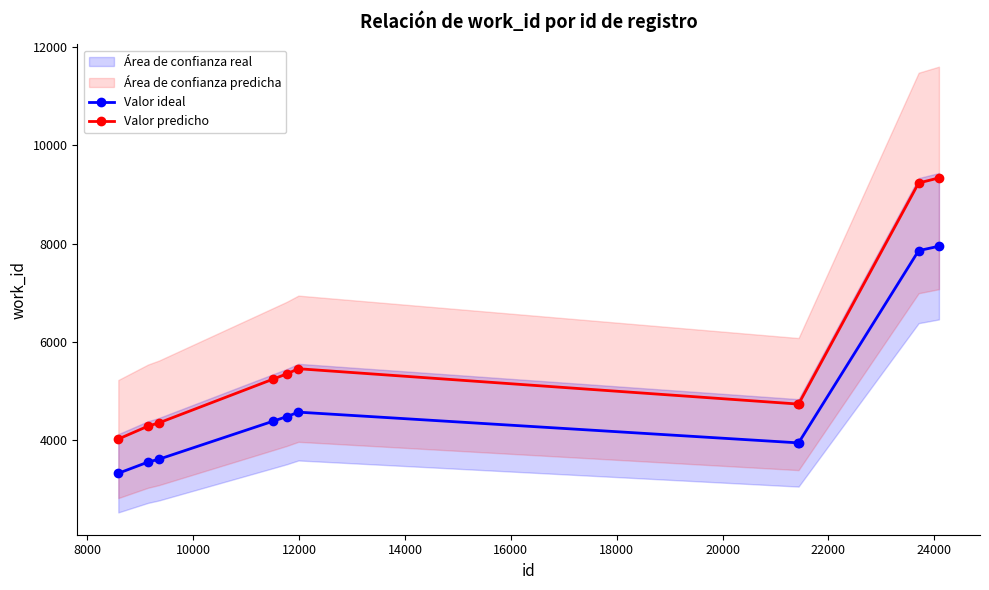

True or false: Valor ideal and Valor predicho cross at least once.

False